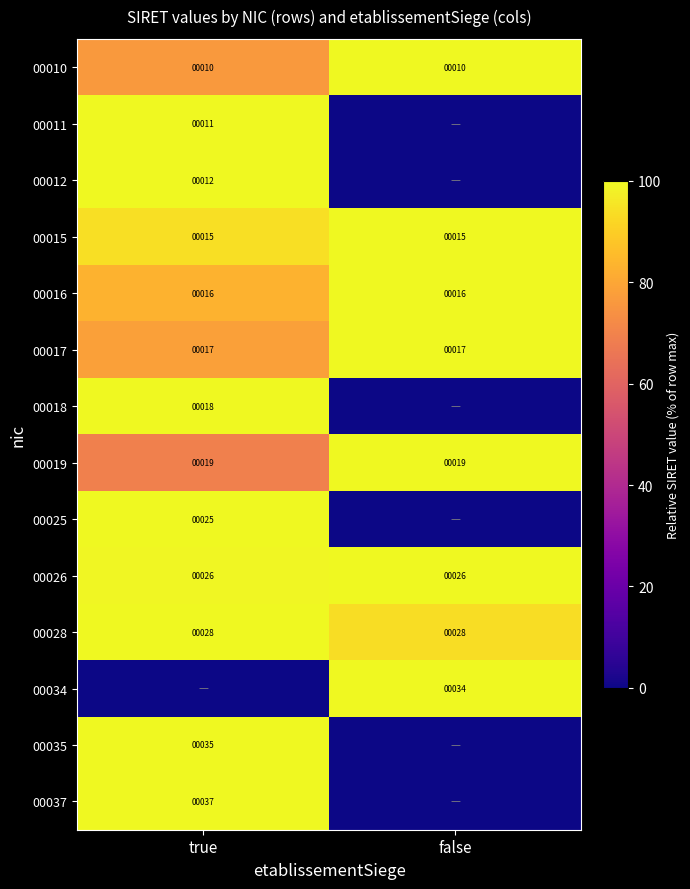

At which category is the sum across all series the highest?

true